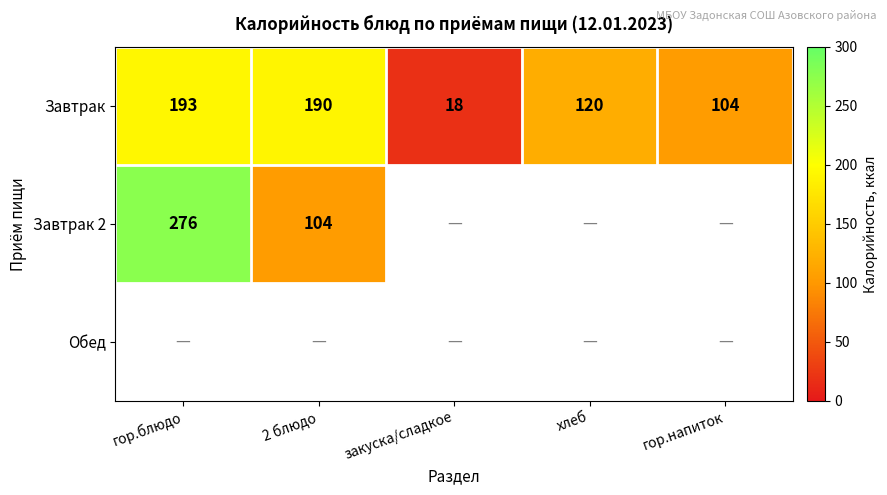

What is the sum of all Завтрак values?

625